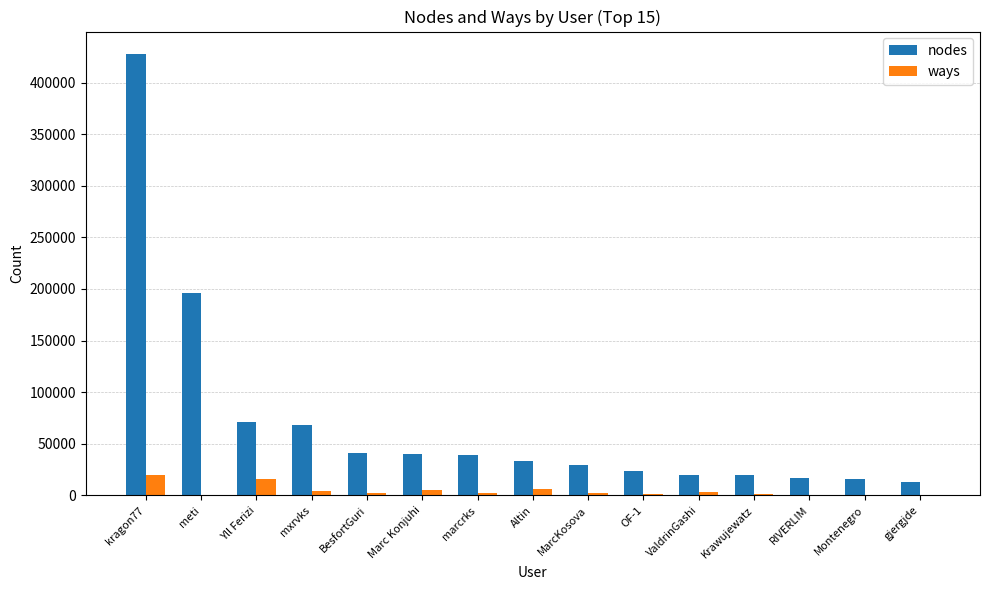

Does the chart contain stacked bars?

No